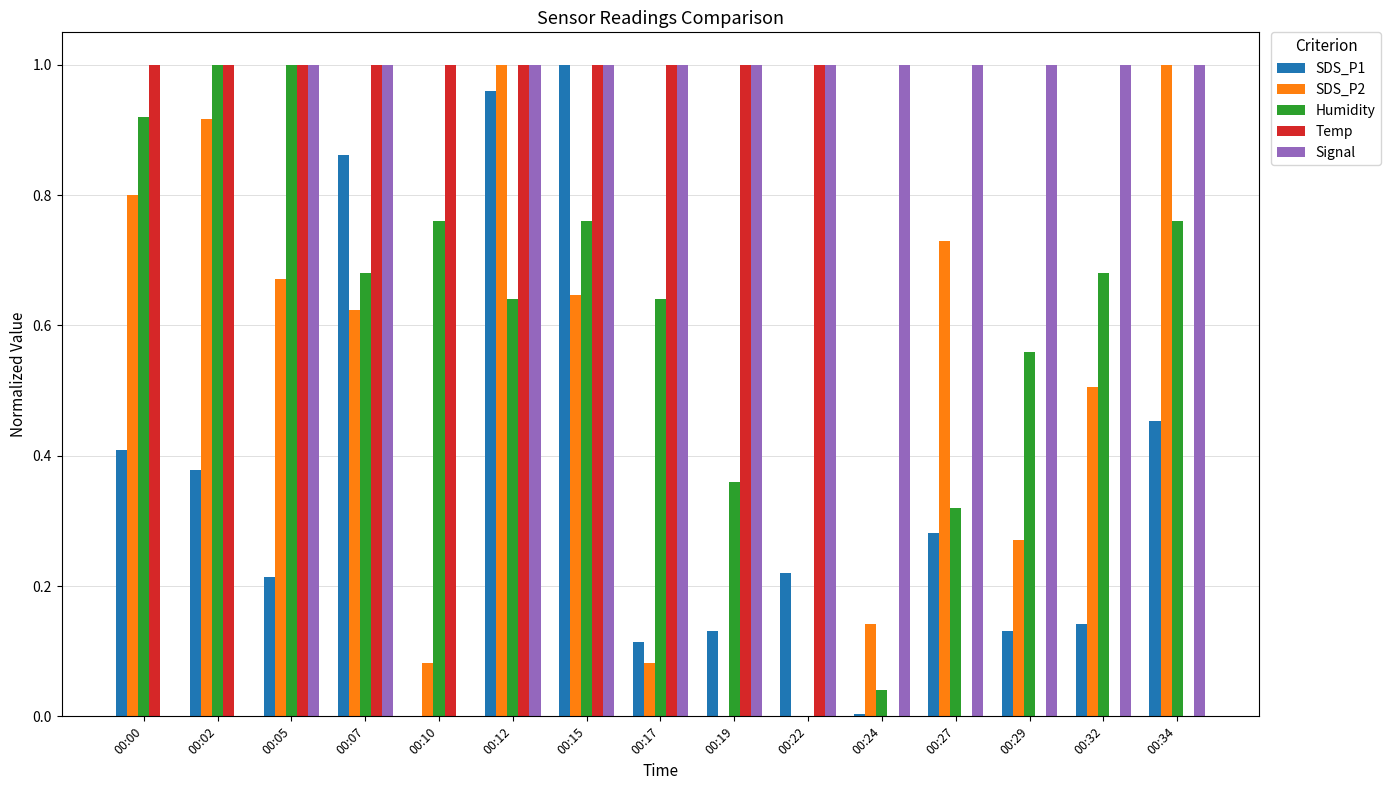

Which series changed the most between 00:02 and 00:05?

Signal